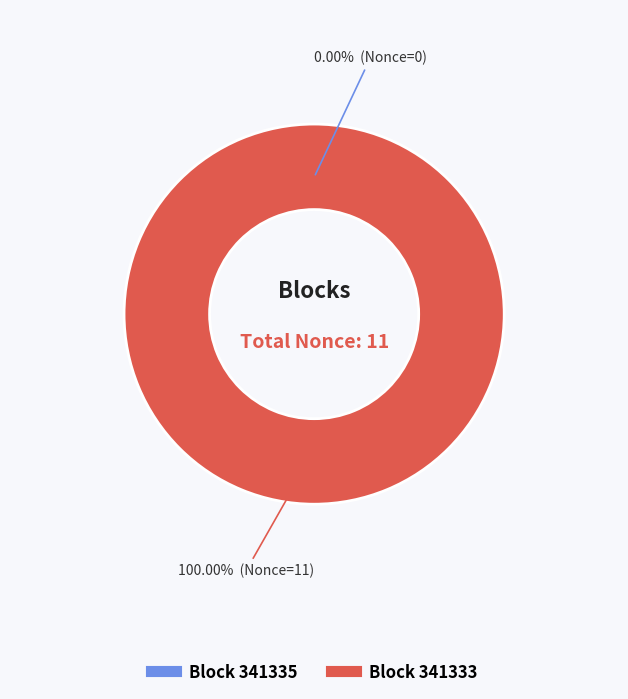

To the nearest percent, what portion does 341333 represent?

100%